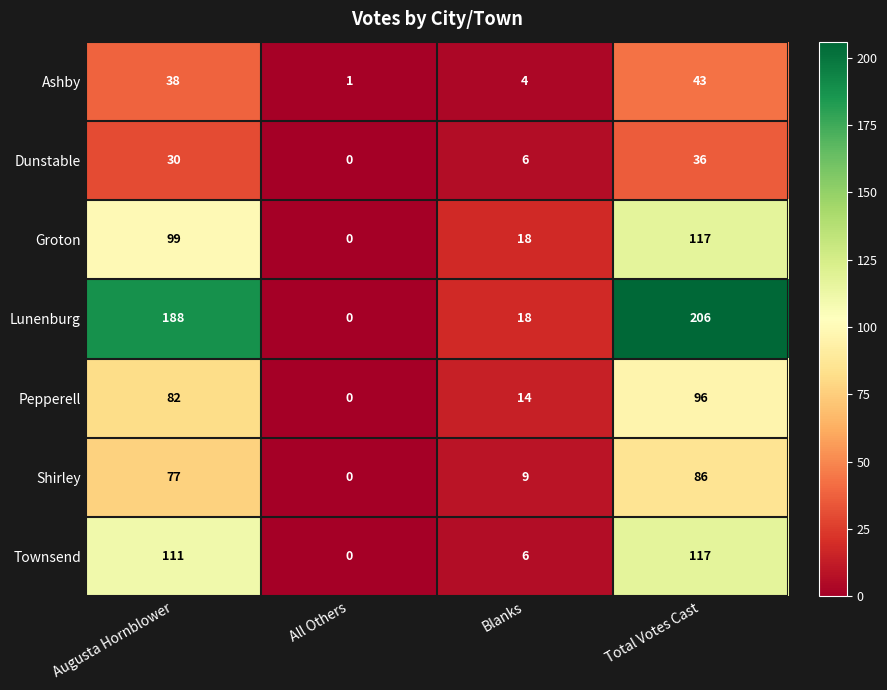

The value of Ashby at Total Votes Cast is 43. True or false?

True